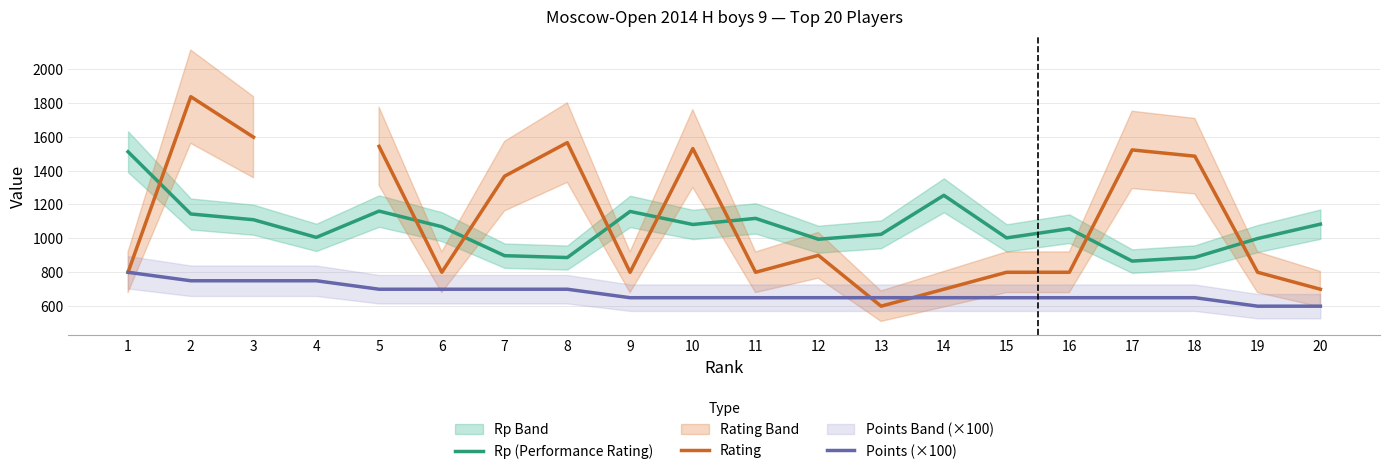

Does the chart have visible grid lines?

Yes